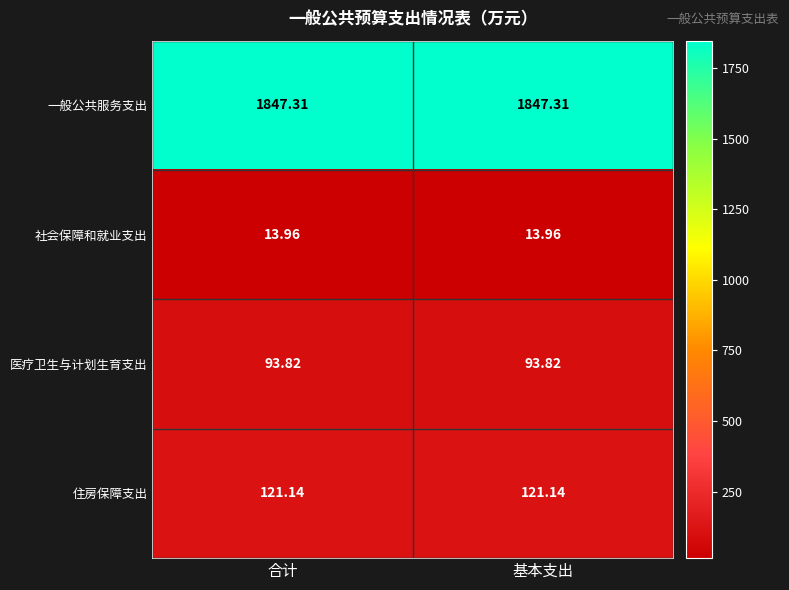

Which series has the largest total across all categories?

一般公共服务支出